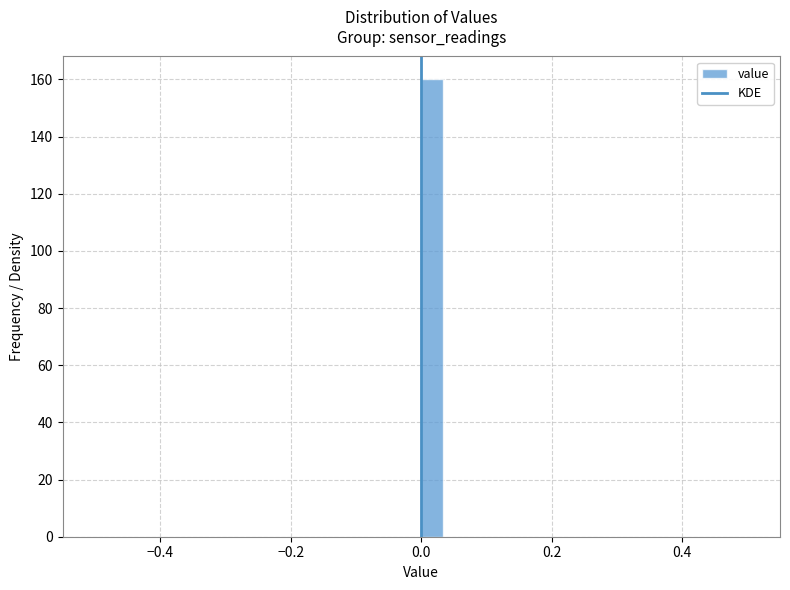

Read against the x-axis, roughly where is the centre of the tallest bar?

0.02